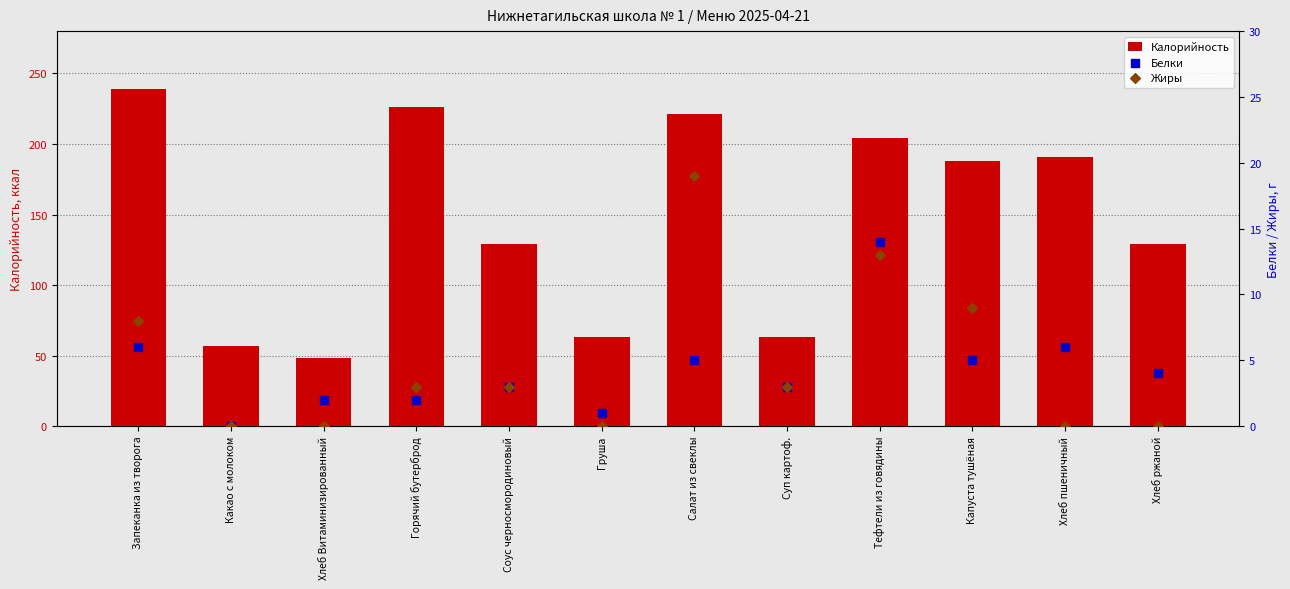

Which series reaches the maximum Y coordinate?

Калорийность